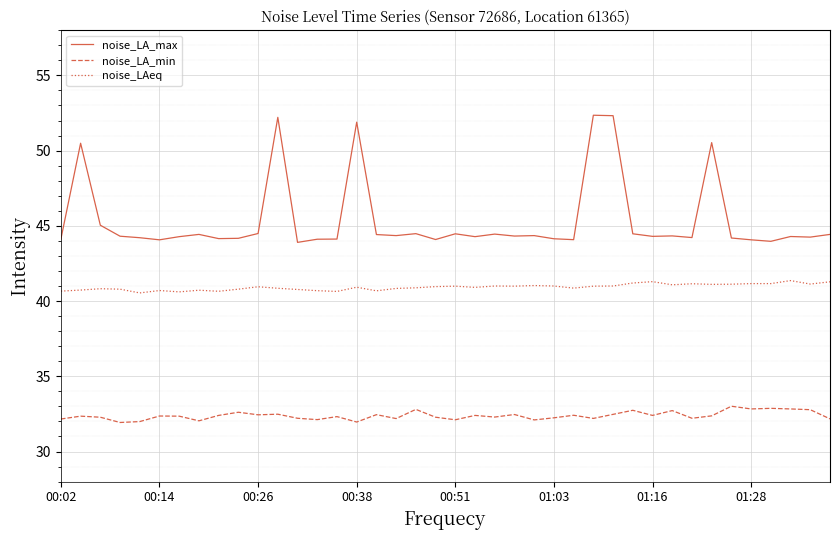

How many series are shown in this chart?

3